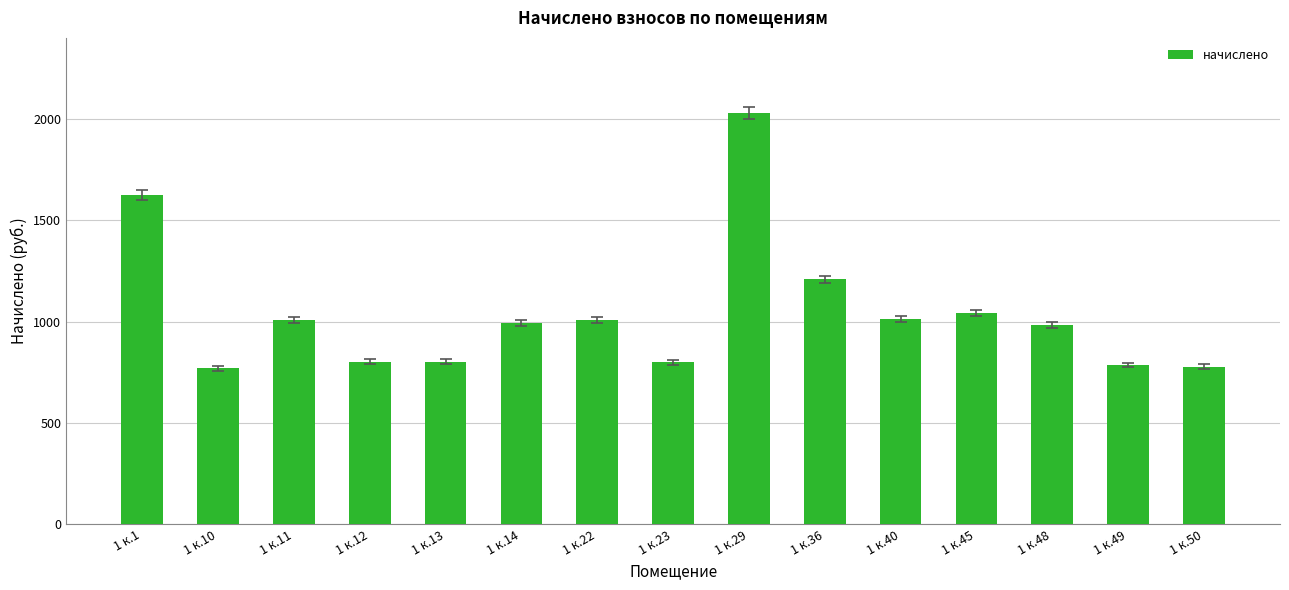

Read the value at 1 к.1.

1627.0